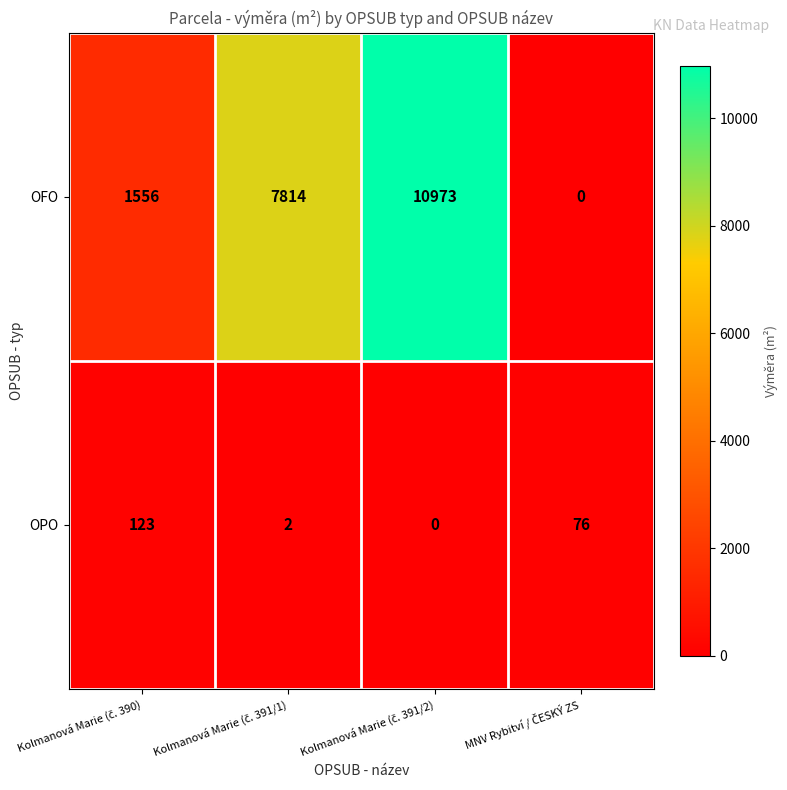

How many OFO values are between 1556 and 10973?

3